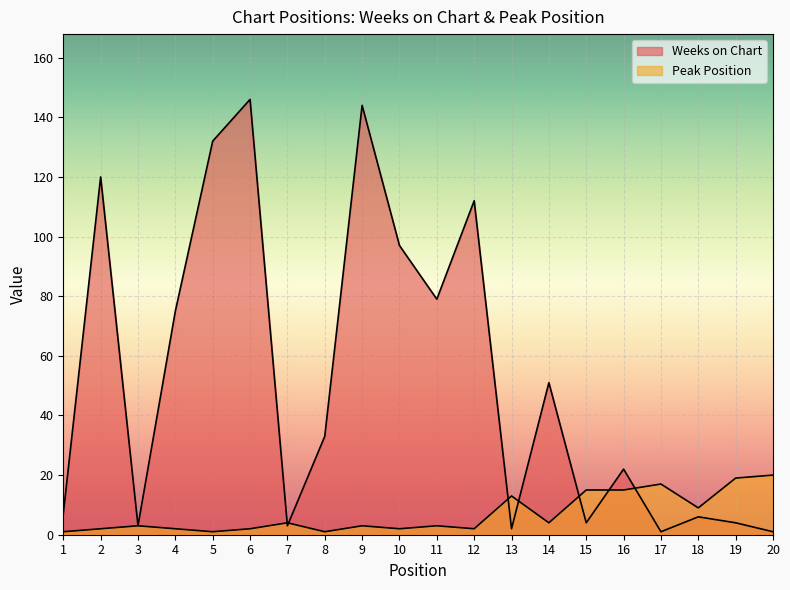

What is the difference between the highest and lowest values at 18?

3